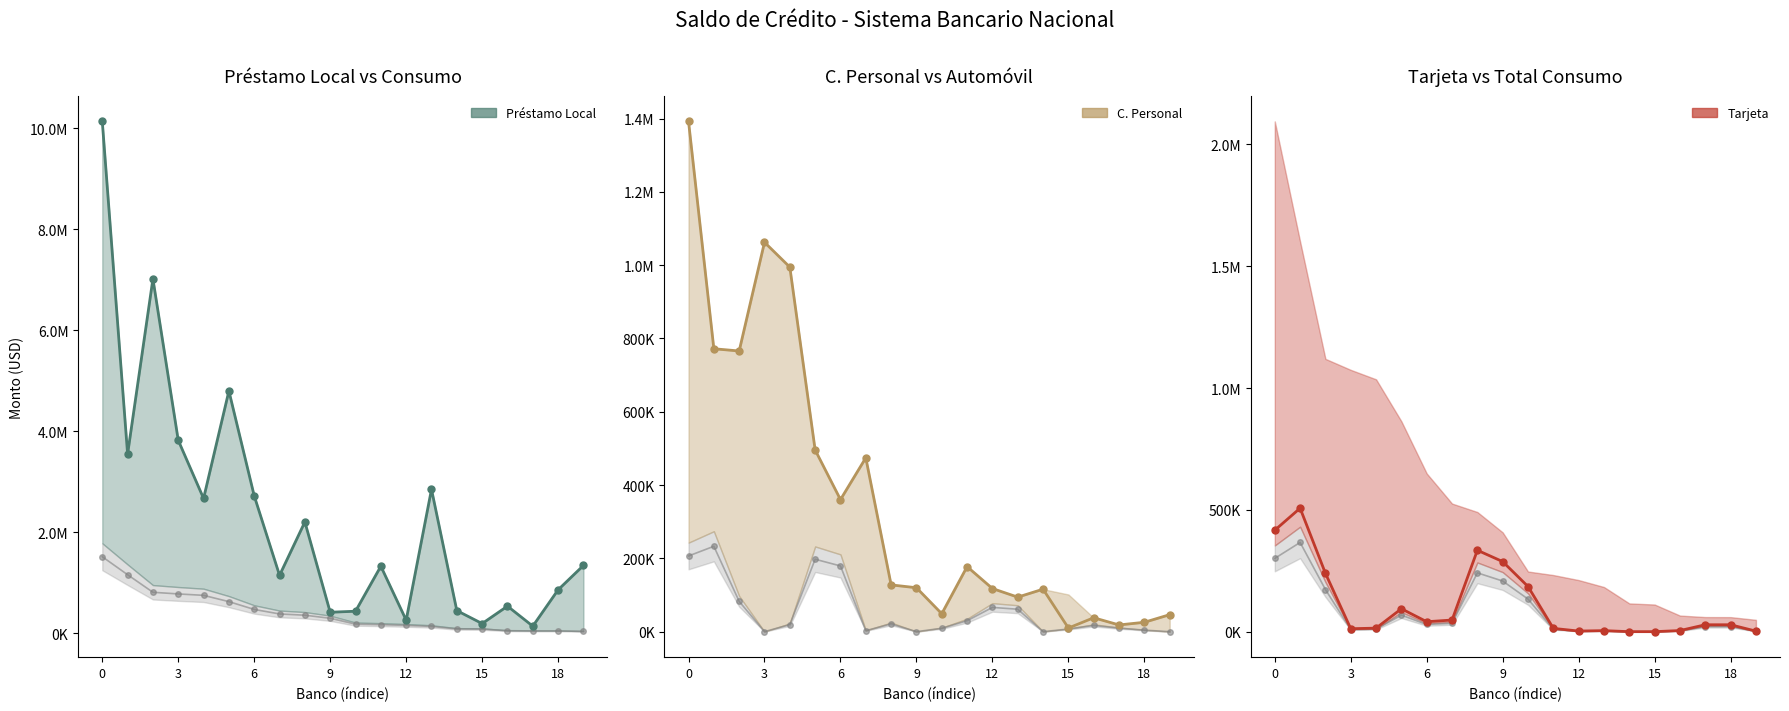

Is this an area chart (filled region under the line)?

No